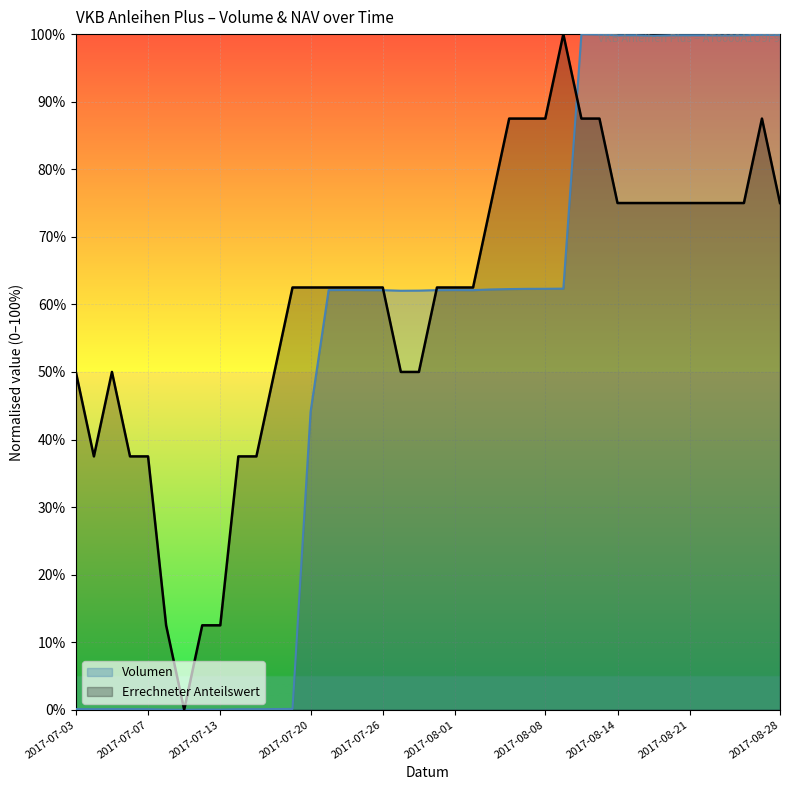

Reading right to left, extract all data points from this chart.

Volumen: 2017-08-28=1.0	2017-08-25=1.0	2017-08-24=1.0	2017-08-23=1.0	2017-08-22=1.0	2017-08-21=1.0	2017-08-18=1.0	2017-08-17=1.0	2017-08-16=1.0	2017-08-14=1.0	2017-08-11=1.0	2017-08-10=1.0	2017-08-09=0.6	2017-08-08=0.6	2017-08-07=0.6	2017-08-04=0.6	2017-08-03=0.6	2017-08-02=0.6	2017-08-01=0.6	2017-07-31=0.6	2017-07-28=0.6	2017-07-27=0.6	2017-07-26=0.6	2017-07-25=0.6	2017-07-24=0.6	2017-07-21=0.6	2017-07-20=0.4	2017-07-19=0.0	2017-07-18=0.0	2017-07-17=0.0	2017-07-14=0.0	2017-07-13=0.0	2017-07-12=0.0	2017-07-11=0.0	2017-07-10=0.0	2017-07-07=0.0	2017-07-06=0.0	2017-07-05=0.0	2017-07-04=0.0	2017-07-03=0.0
Errechneter Anteilswert: 2017-08-28=0.7	2017-08-25=0.9	2017-08-24=0.7	2017-08-23=0.7	2017-08-22=0.7	2017-08-21=0.7	2017-08-18=0.7	2017-08-17=0.7	2017-08-16=0.7	2017-08-14=0.7	2017-08-11=0.9	2017-08-10=0.9	2017-08-09=1.0	2017-08-08=0.9	2017-08-07=0.9	2017-08-04=0.9	2017-08-03=0.7	2017-08-02=0.6	2017-08-01=0.6	2017-07-31=0.6	2017-07-28=0.5	2017-07-27=0.5	2017-07-26=0.6	2017-07-25=0.6	2017-07-24=0.6	2017-07-21=0.6	2017-07-20=0.6	2017-07-19=0.6	2017-07-18=0.5	2017-07-17=0.4	2017-07-14=0.4	2017-07-13=0.1	2017-07-12=0.1	2017-07-11=0.0	2017-07-10=0.1	2017-07-07=0.4	2017-07-06=0.4	2017-07-05=0.5	2017-07-04=0.4	2017-07-03=0.5